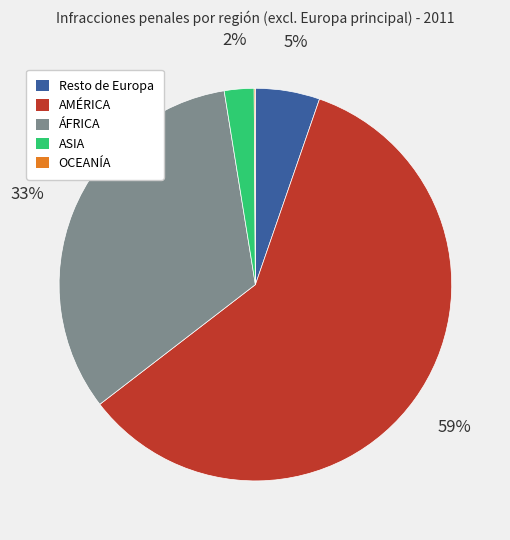

Between ASIA and Resto de Europa, which is larger?

Resto de Europa